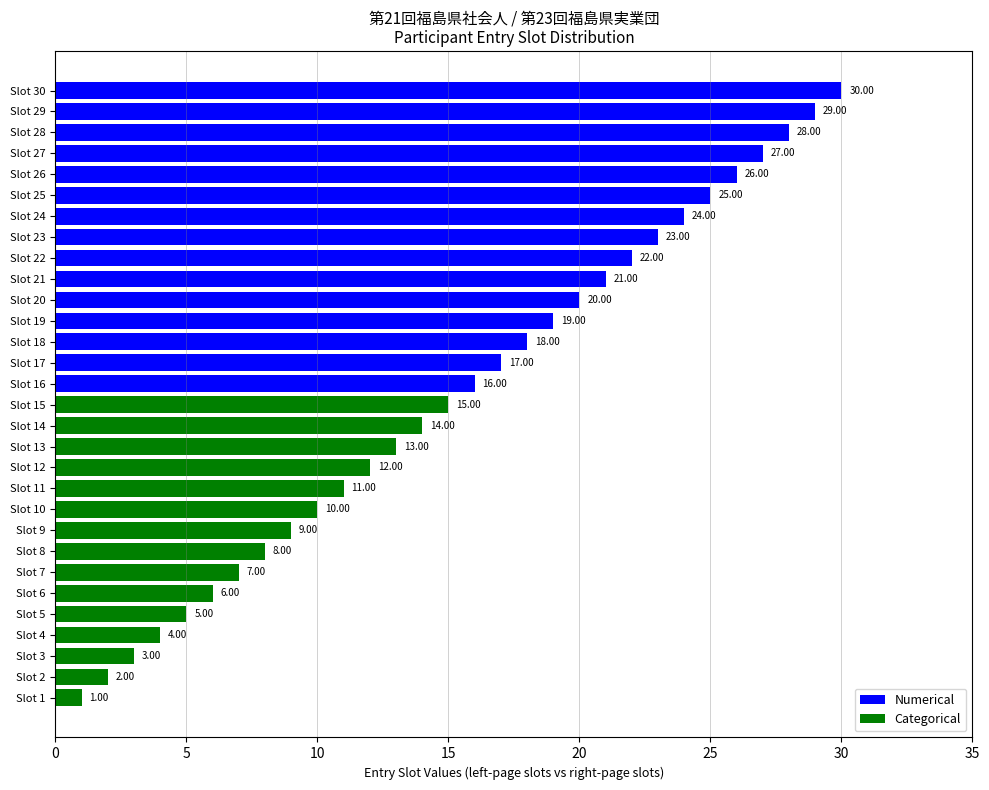

How many categories are shown in the chart?

30